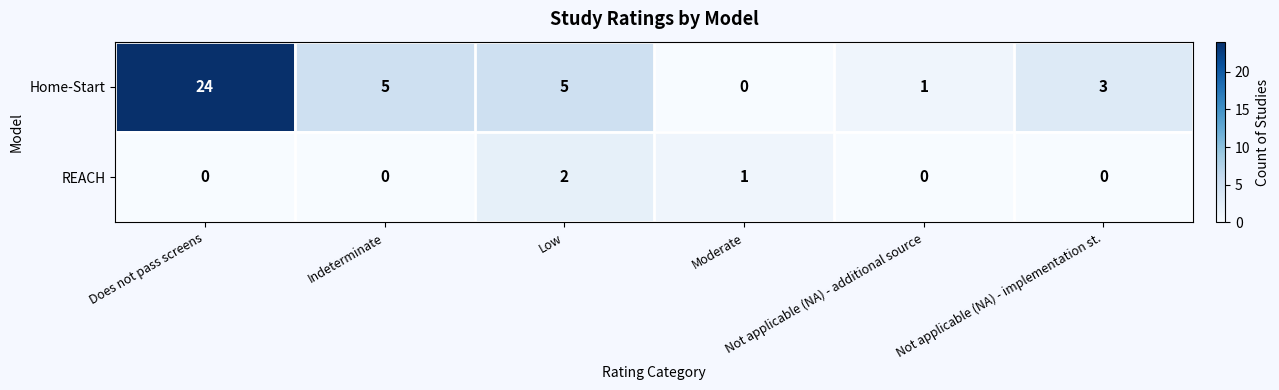

What is the maximum value shown in the chart?

24